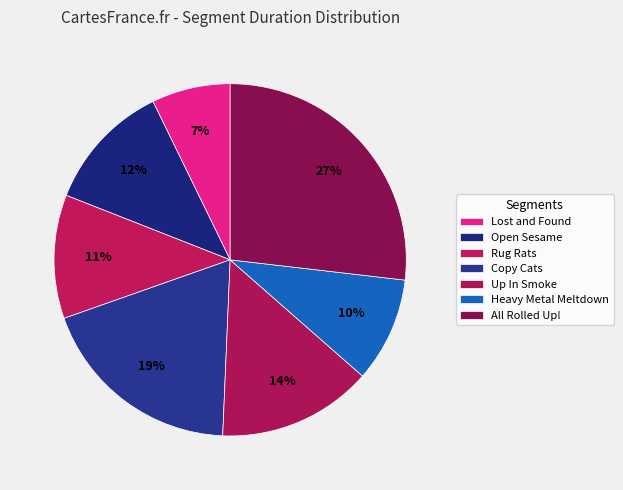

Rank the categories by value from highest to lowest.

All Rolled Up!, Copy Cats, Up In Smoke, Open Sesame, Rug Rats, Heavy Metal Meltdown, Lost and Found